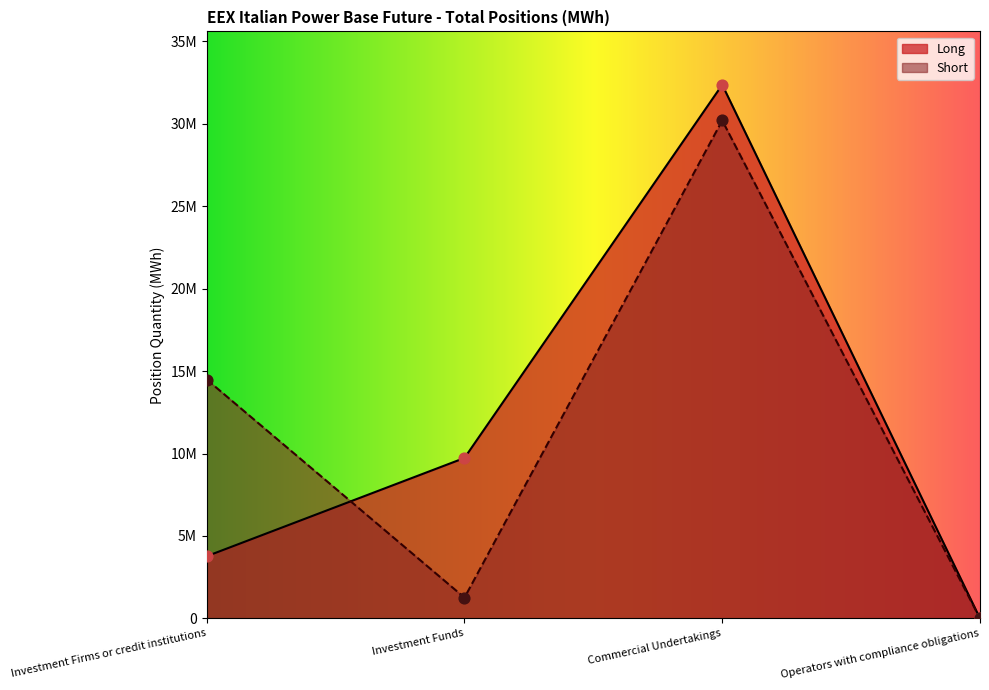

At which category is the sum across all series the highest?

Commercial Undertakings